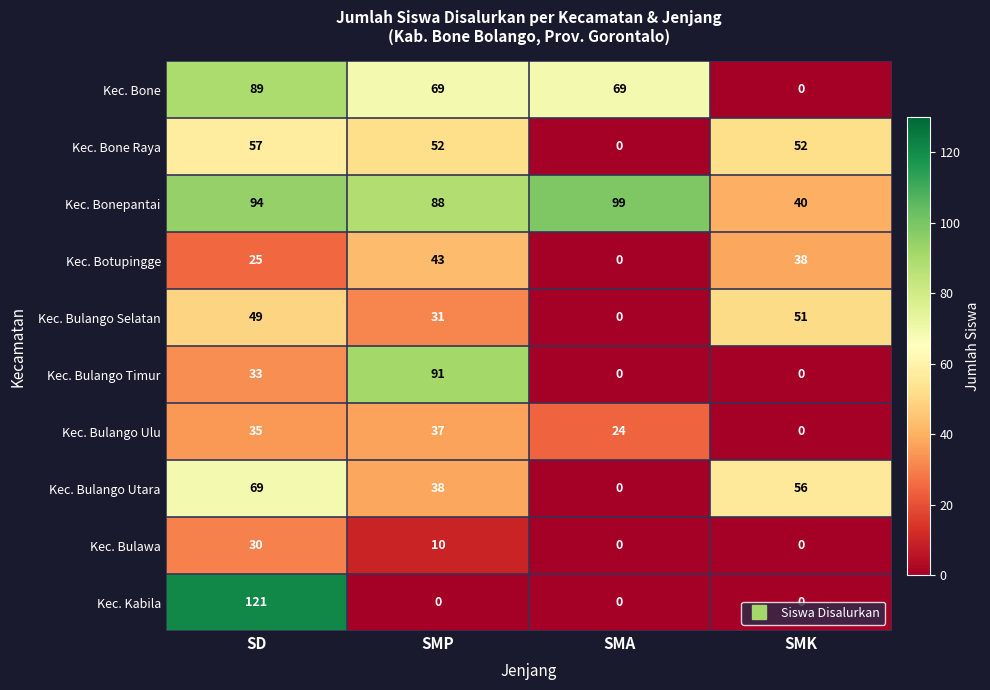

Which series has the widest spread of values?

Kec. Kabila